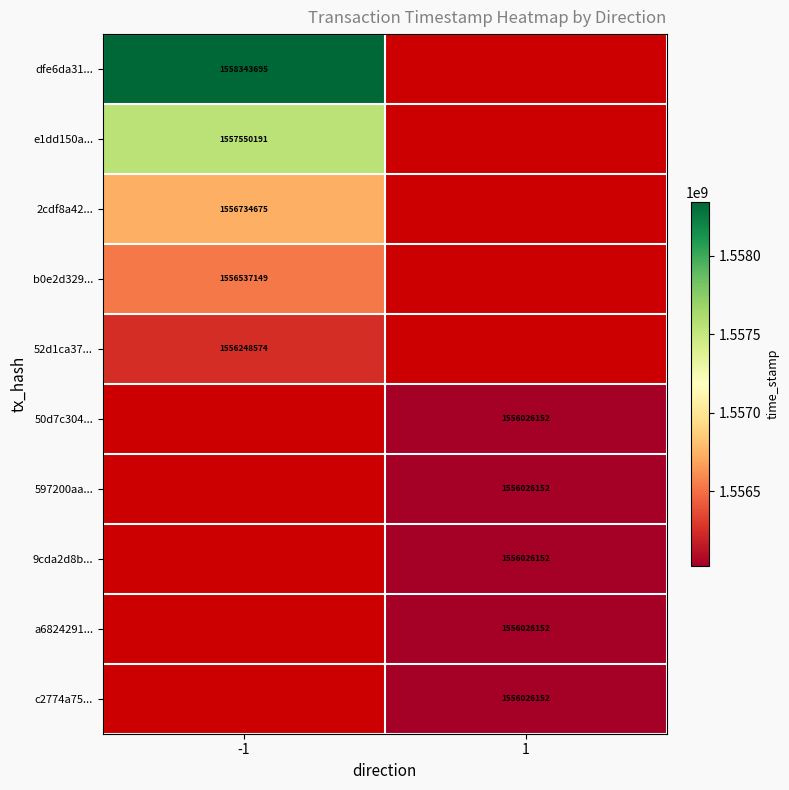

Is it true that a6824291... equals 688048380 at 1?

False